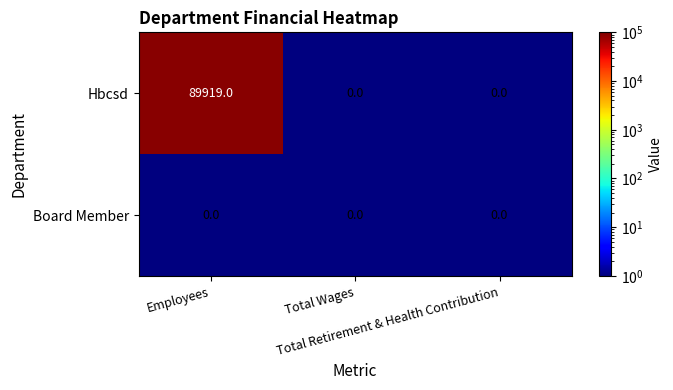

How many data points does each series have?

3